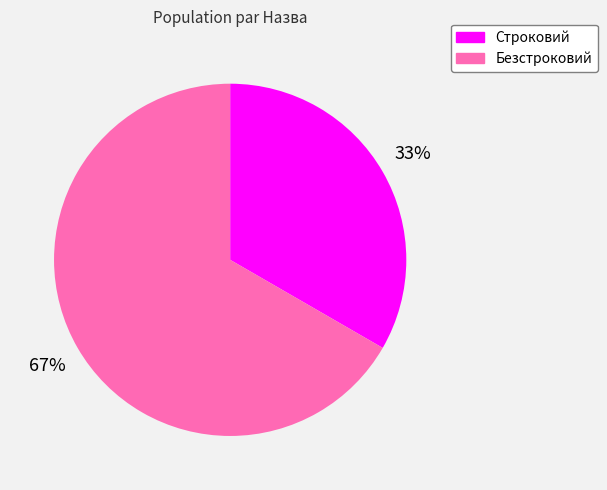

True or false: Безстроковий accounts for 67% of the total.

True